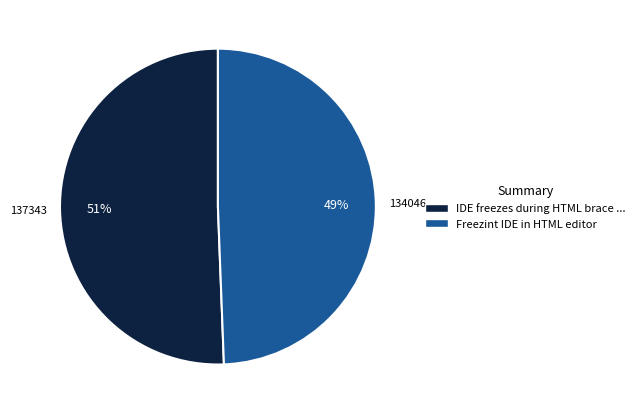

Is there a majority slice in this chart?

Yes